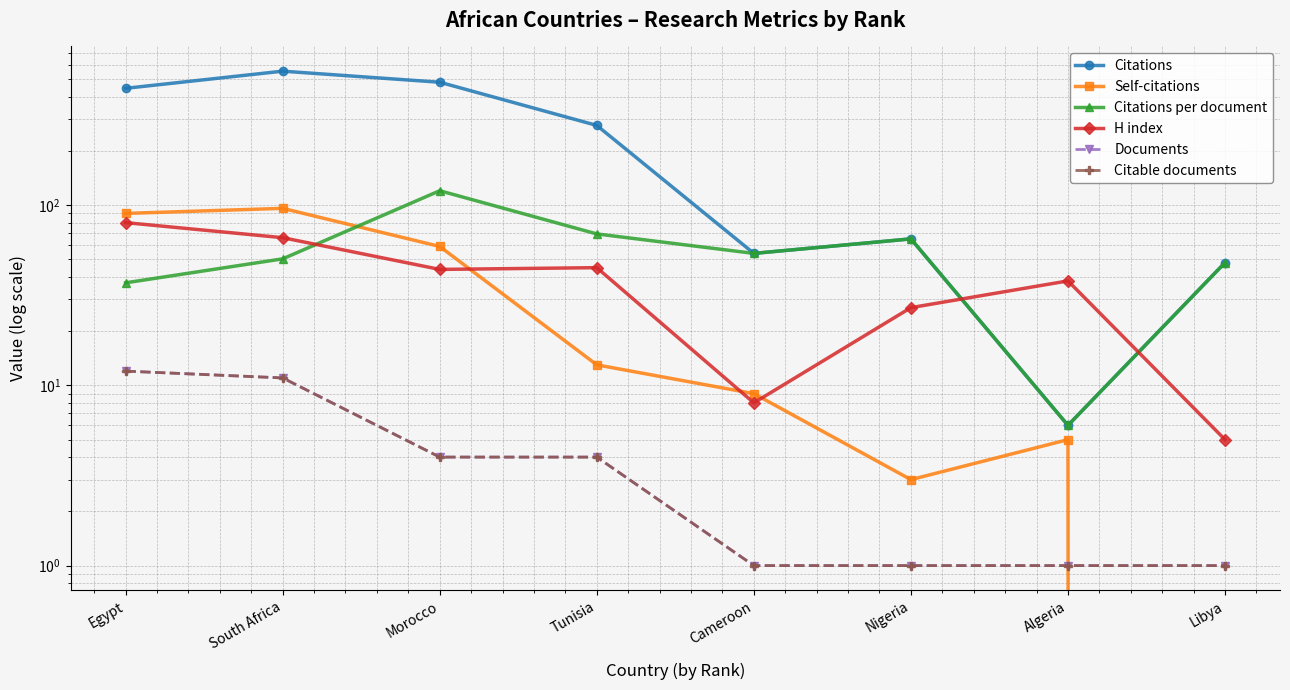

At how many categories does at least one series exceed 437?

3